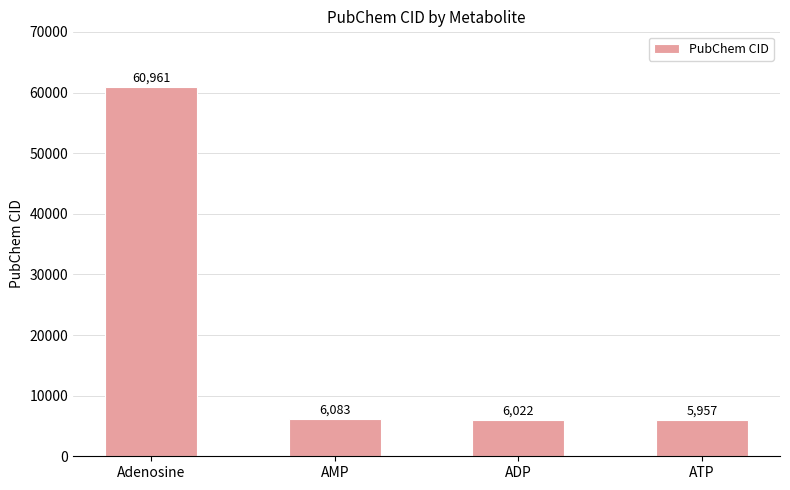

Does the chart contain any negative values?

No